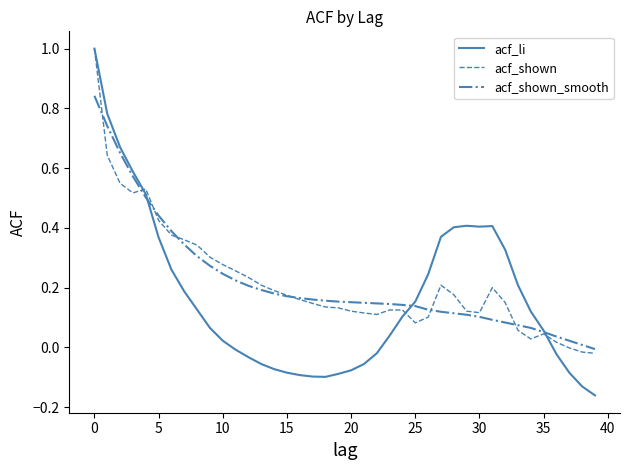

What is the highest value of the acf_li series?

1.0